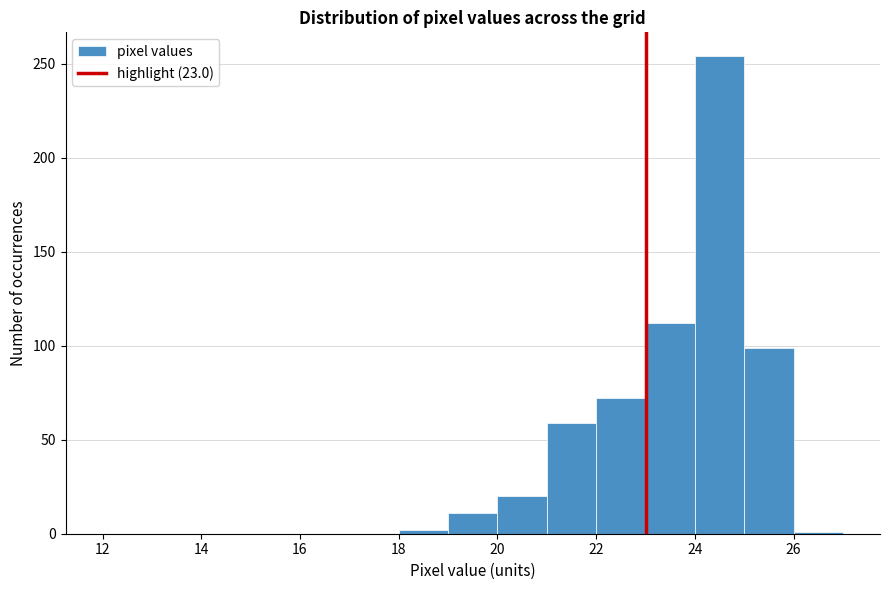

Over which range of the x-axis is the bar tallest?

24 to 25